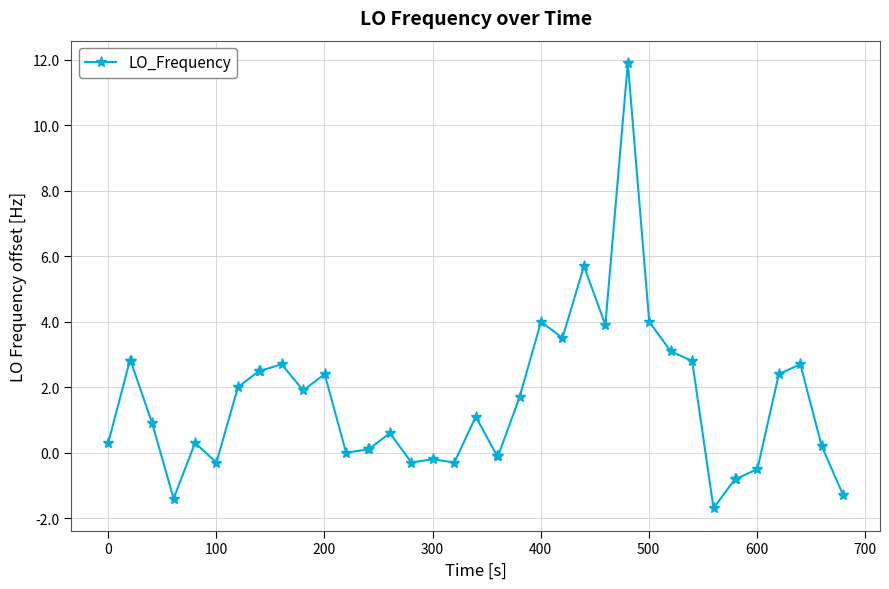

What is the greatest value displayed?

11.9